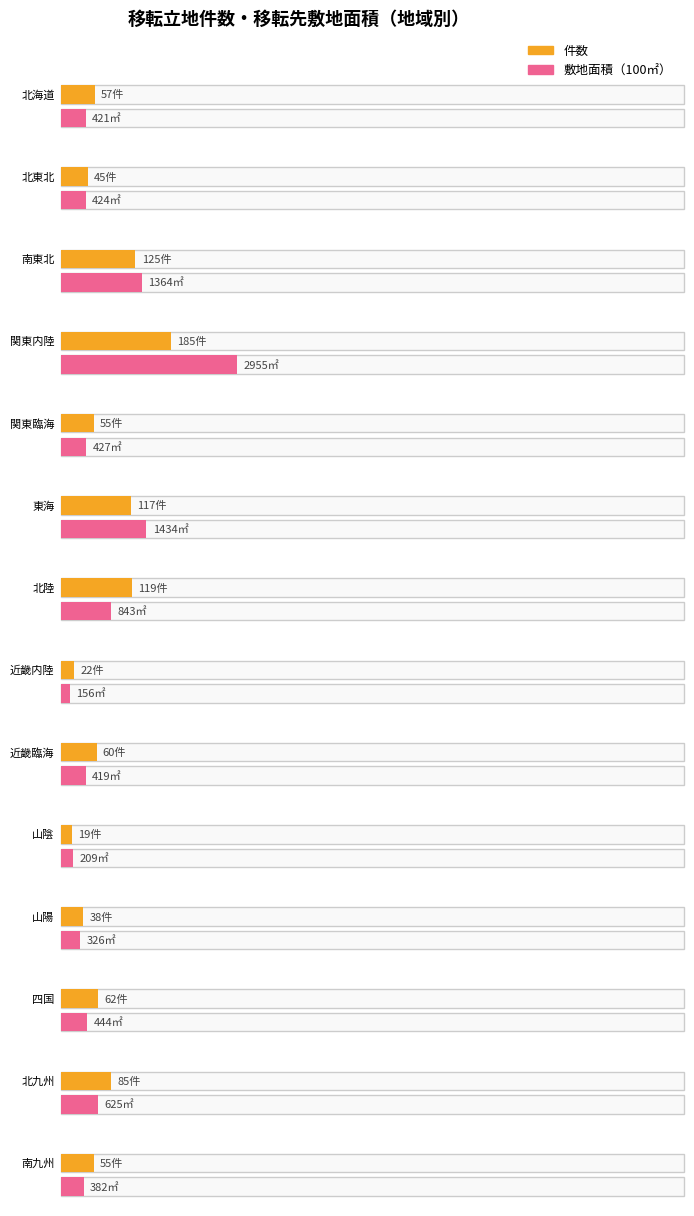

How many bars are there in total?

28